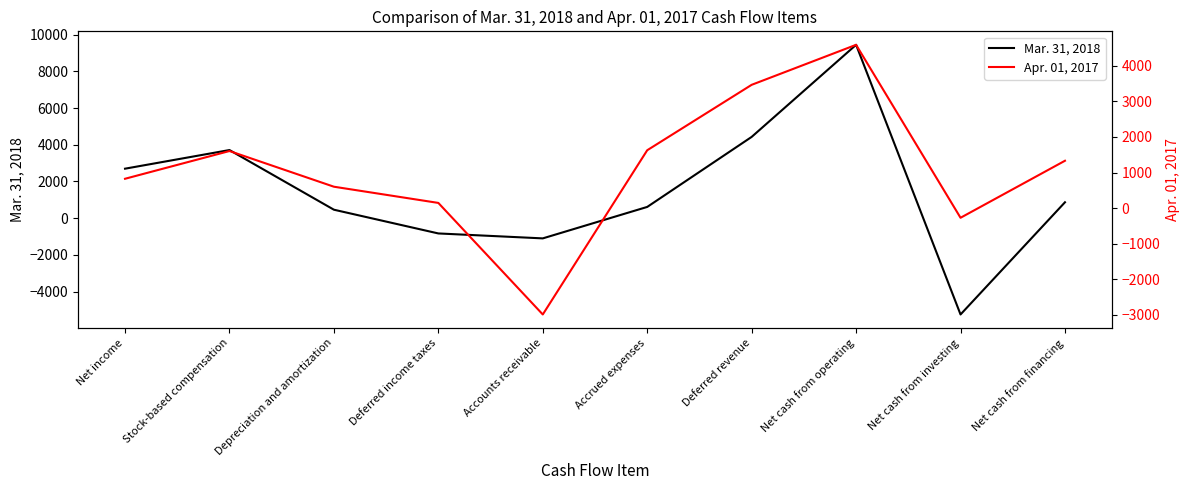

Which series has the largest total across all categories?

Mar. 31, 2018